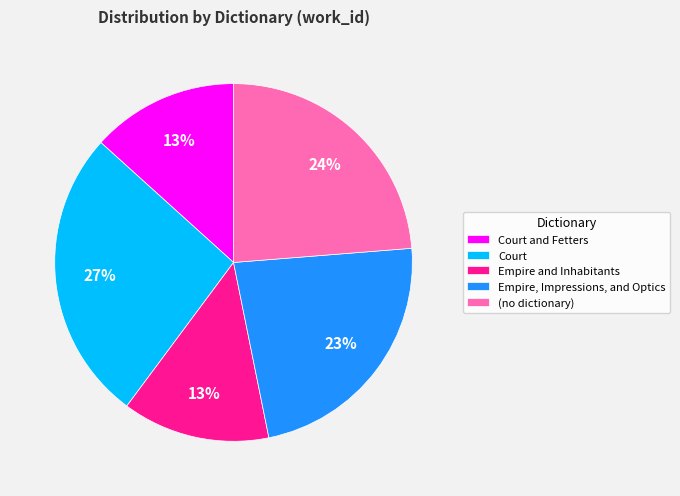

Is it true that (no dictionary) is 24% of the pie?

True